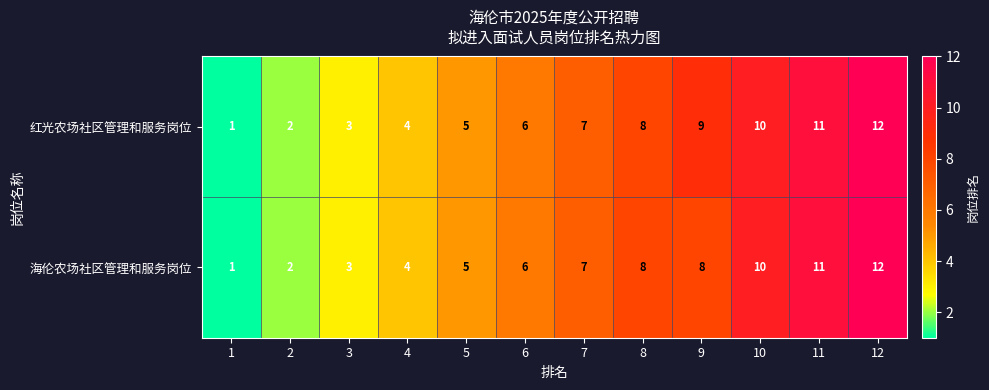

What is the highest value of the 红光农场社区管理和服务岗位 series?

12